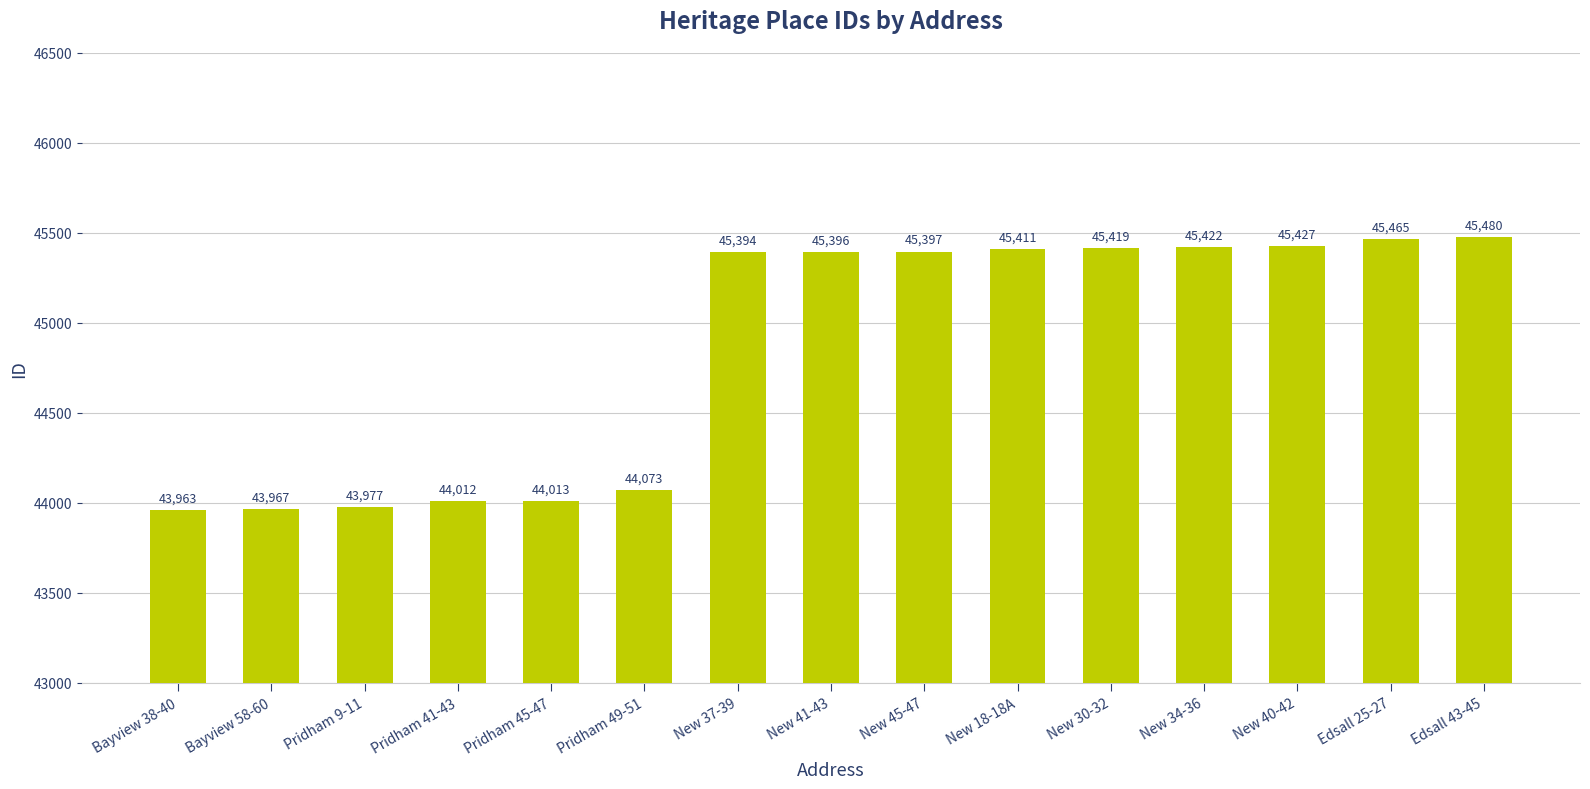

True or false: the data shows 43967 at Bayview 58-60.

True